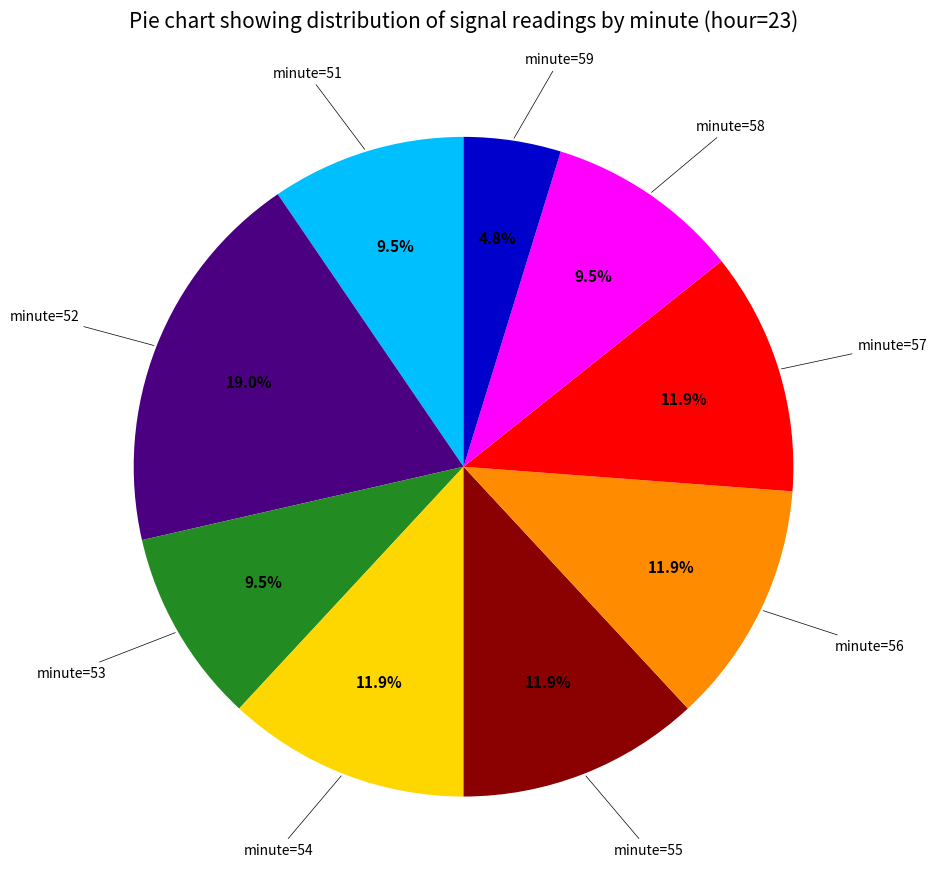

Is there a majority slice in this chart?

No